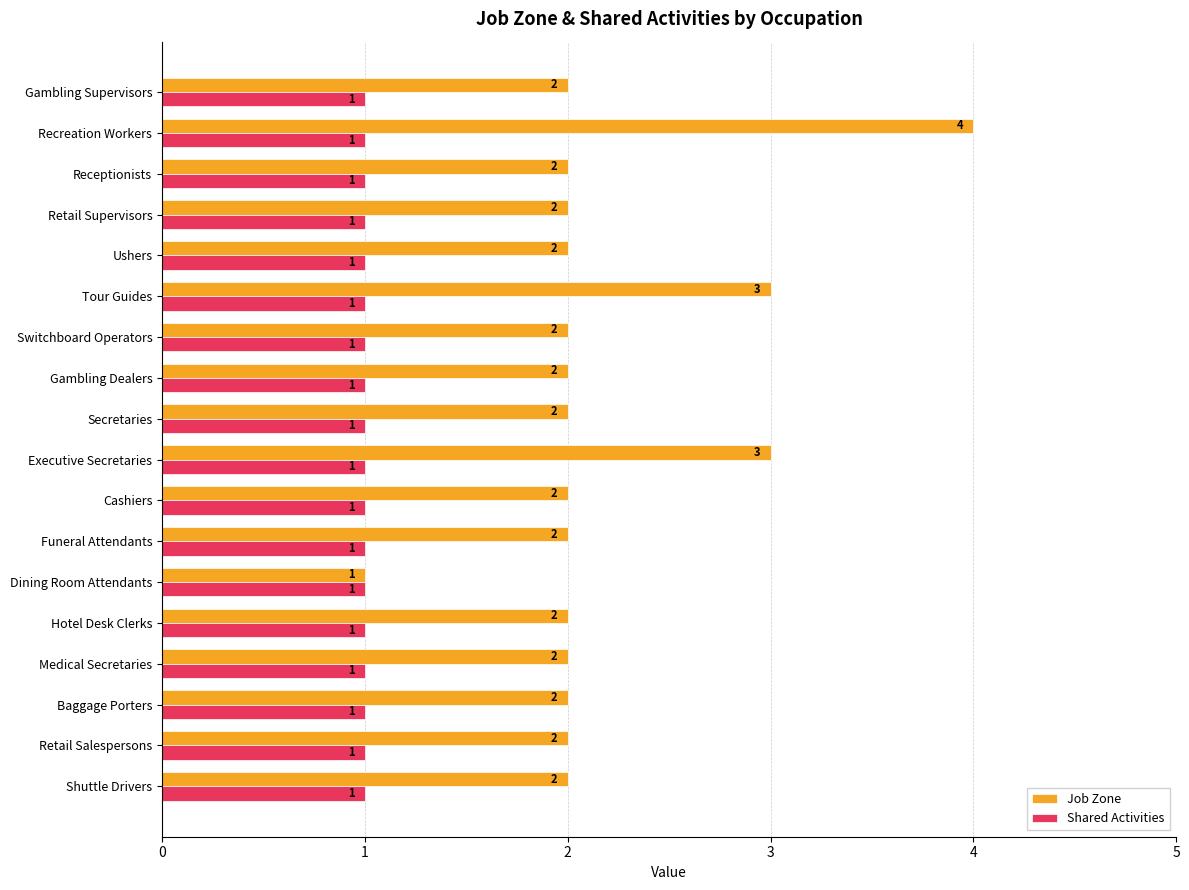

At Receptionists, list the series in order from largest to smallest.

Job Zone, Shared Activities